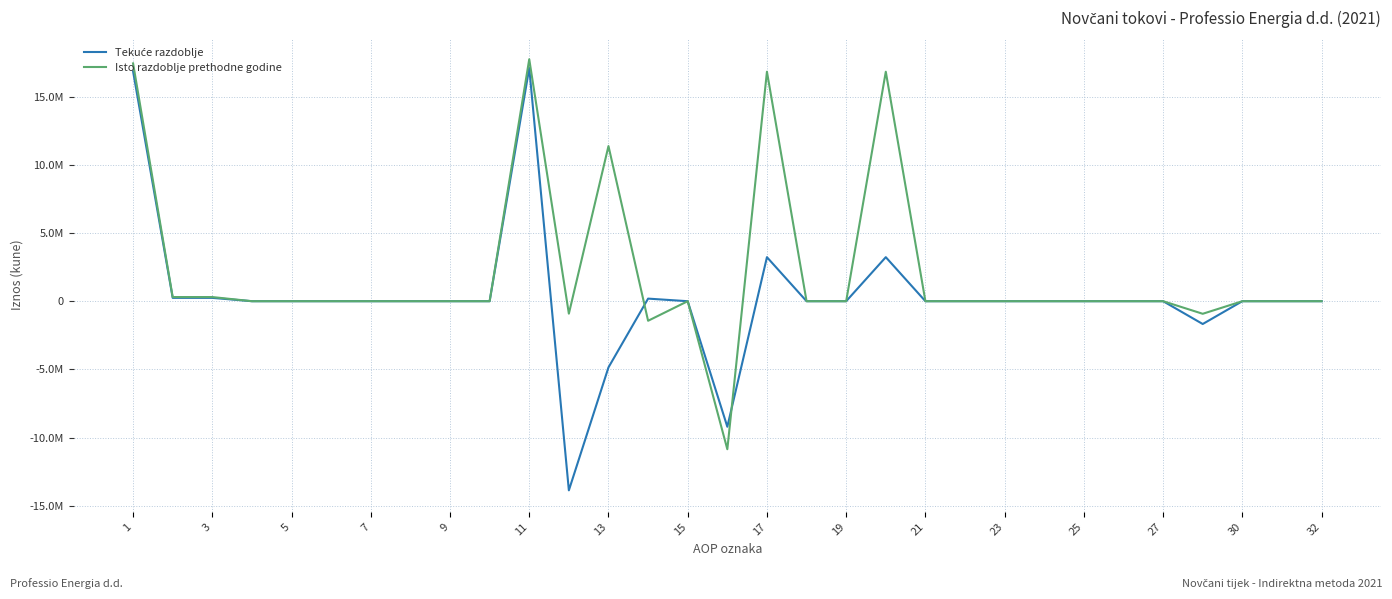

Which series has the widest spread of values?

Tekuće razdoblje